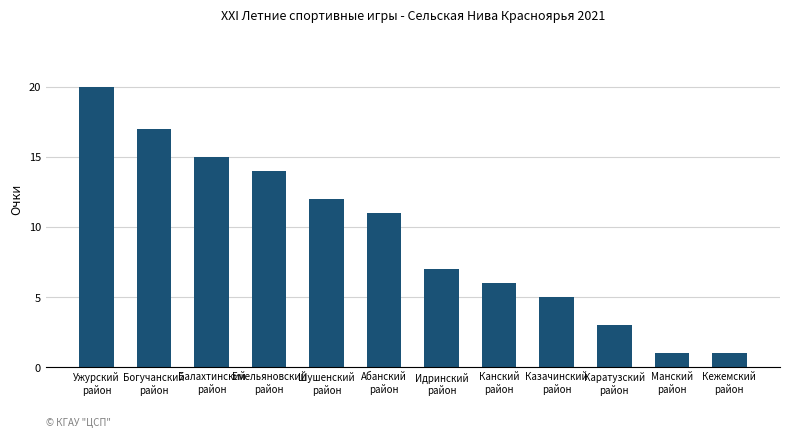

Is it true that the value at Идринский
район is 7?

True